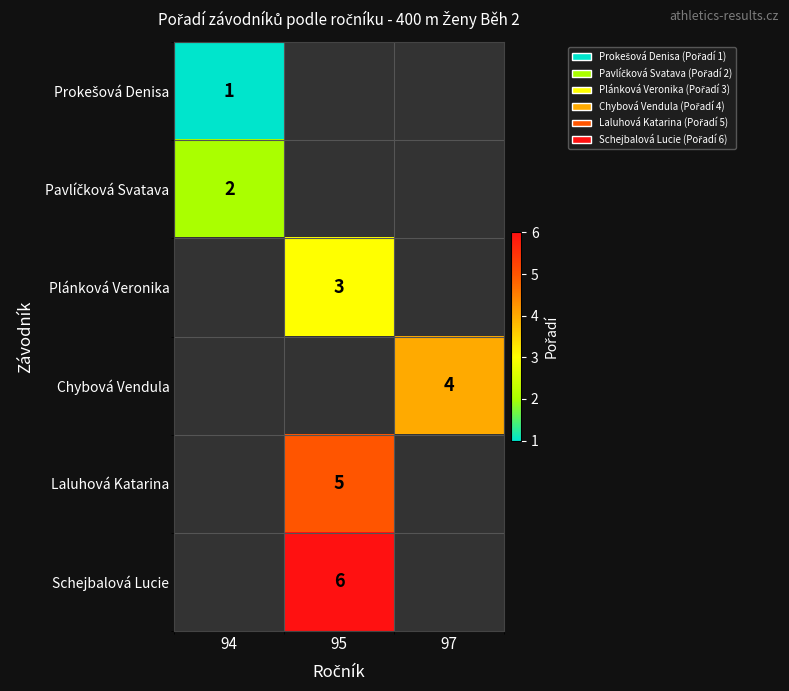

List the series in order of their overall mean, highest first.

Schejbalová Lucie, Laluhová Katarina, Chybová Vendula, Plánková Veronika, Pavlíčková Svatava, Prokešová Denisa